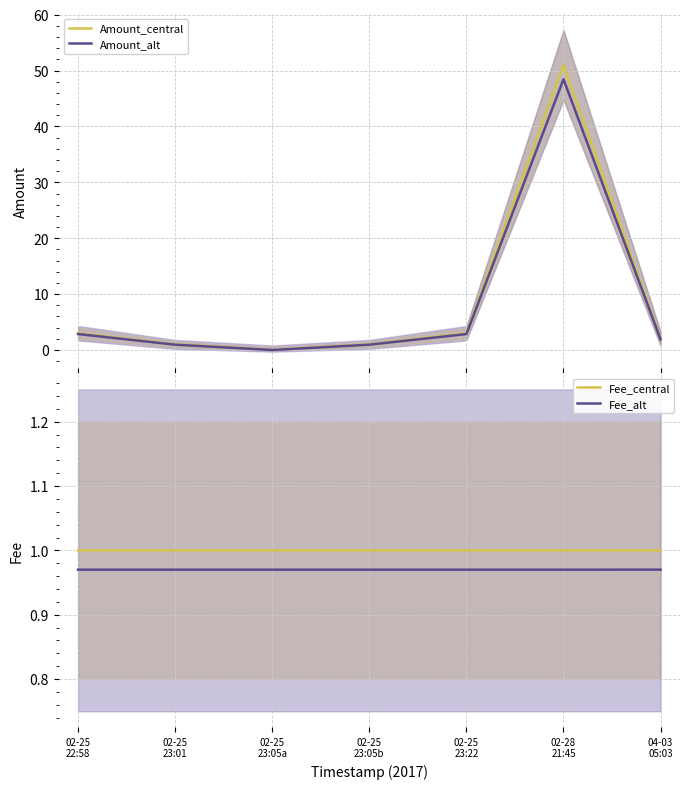

Reading left to right, extract all data points from this chart.

Amount_central: 3.0	1.0	0.0	1.0	3.0	51.0	2.0
Amount_alt: 2.8	0.9	0.0	0.9	2.8	48.4	1.9
Fee_central: 1.0	1.0	1.0	1.0	1.0	1.0	1.0
Fee_alt: 1.0	1.0	1.0	1.0	1.0	1.0	1.0